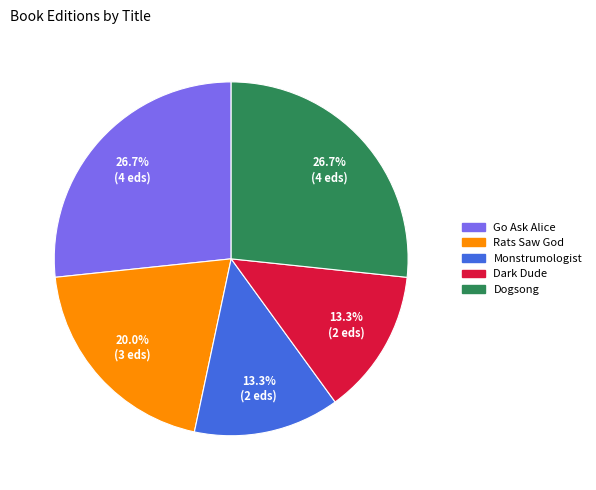

What is the total percentage of Go Ask Alice and Dark Dude?

40.0%